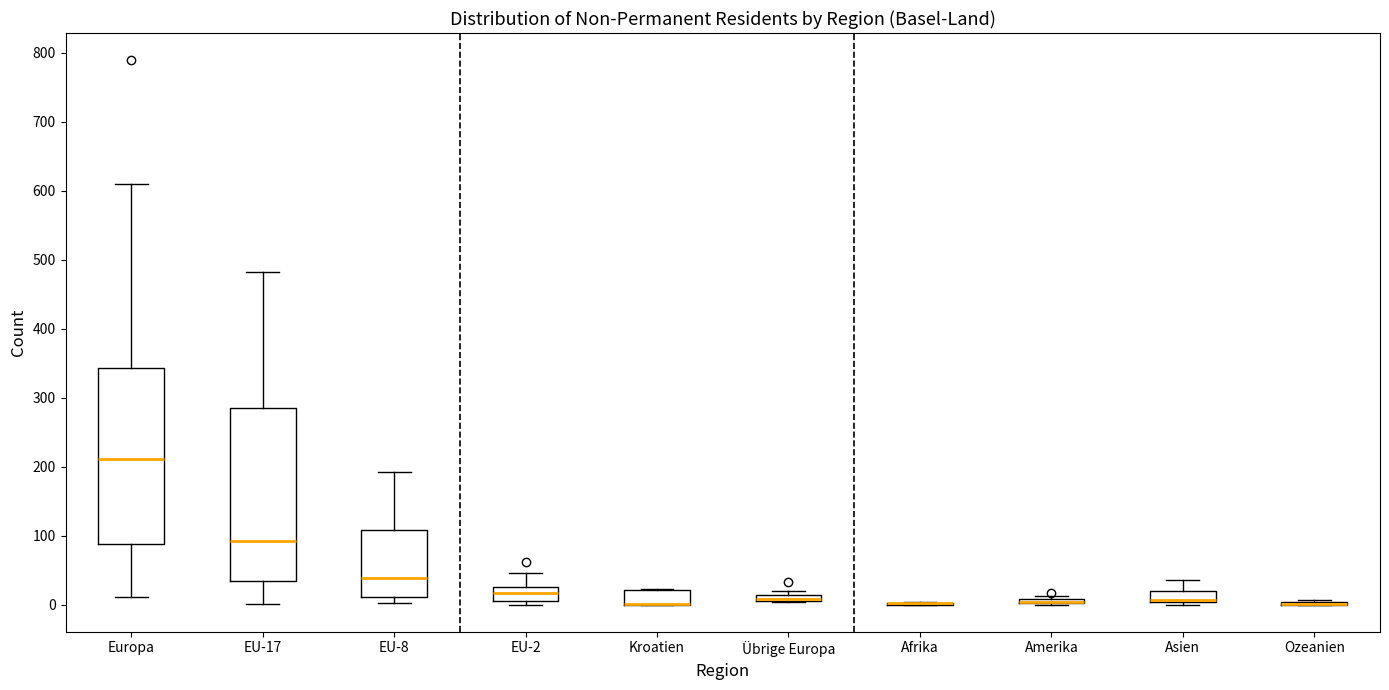

Where is the upper edge of the box for Übrige Europa on the y-axis? The values are not printed on the chart, so give them approximately, as read against the axis.

10